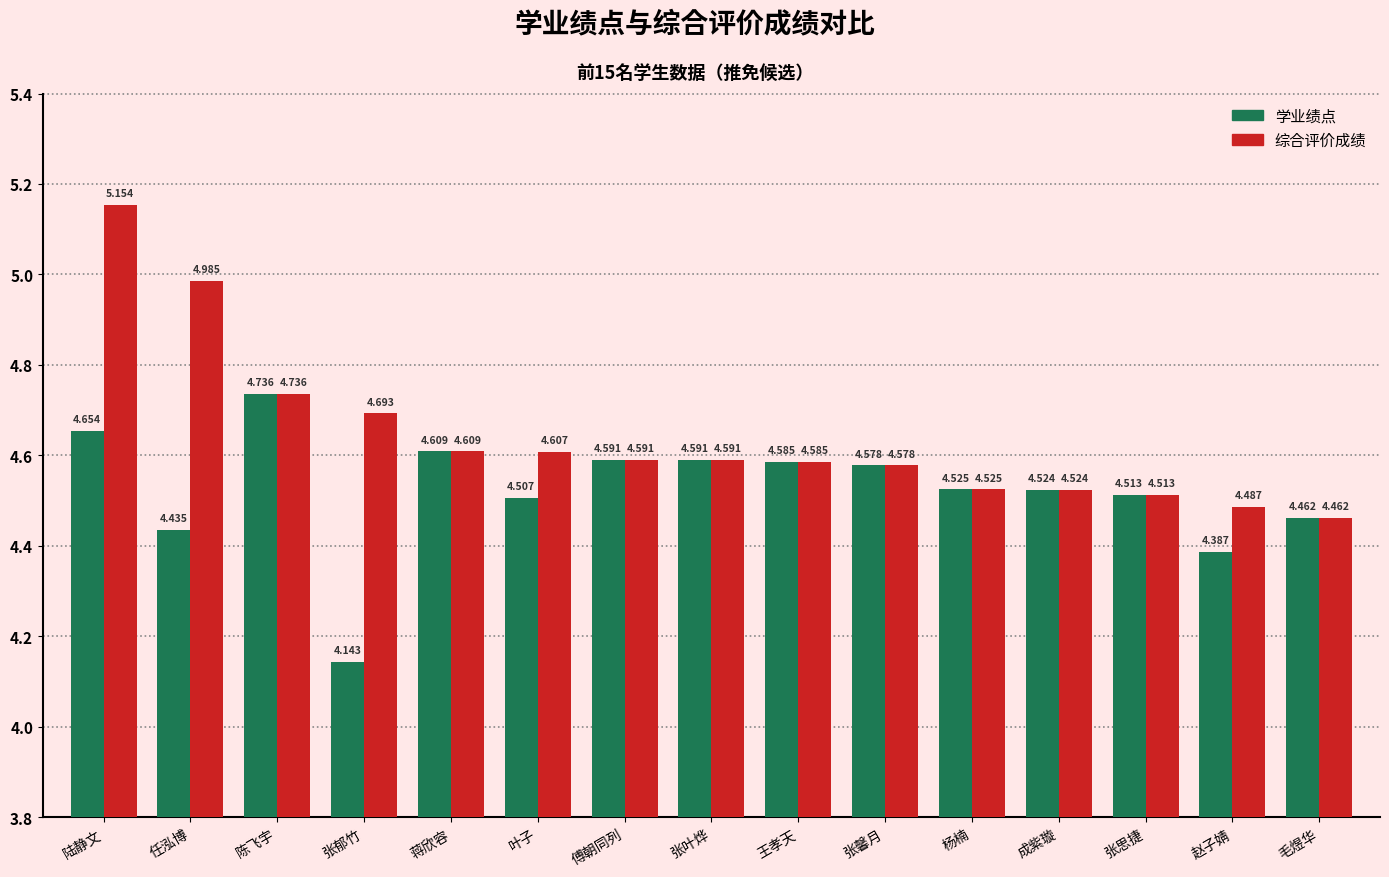

Which series has the widest spread of values?

综合评价成绩